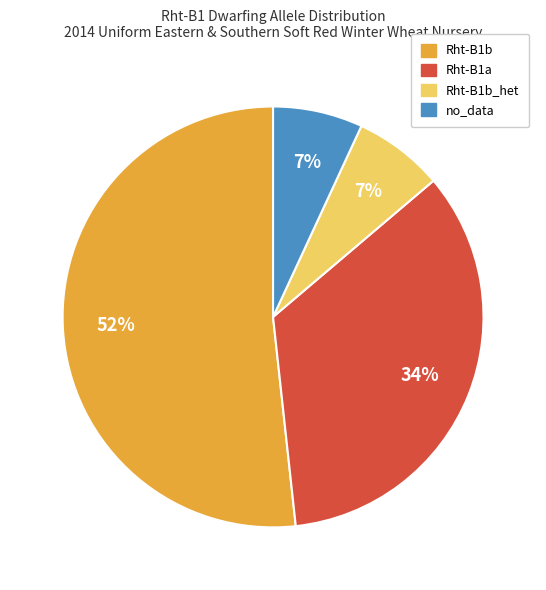

To the nearest percent, what is the average slice percentage?

25%